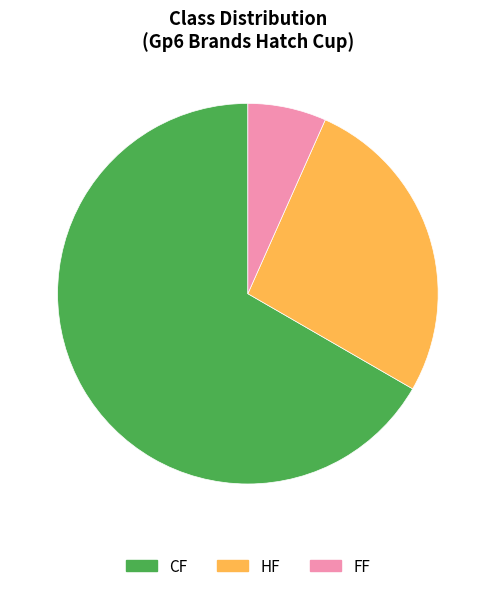

Which has a higher value, HF or FF?

HF